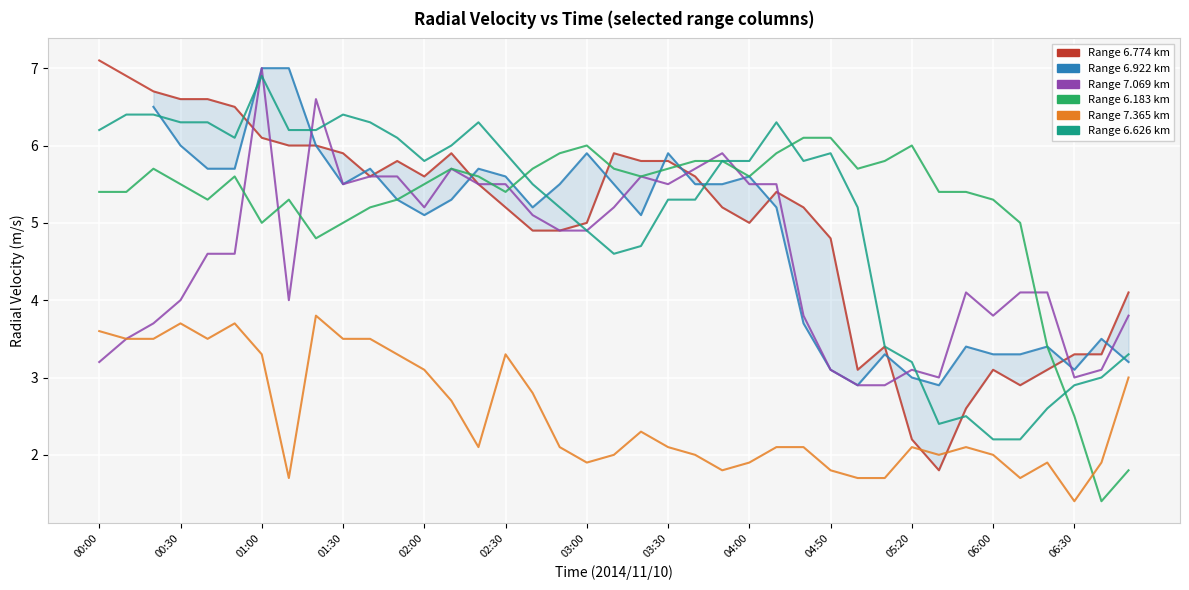

What is the sum of all Range 7.365 km values?

98.2